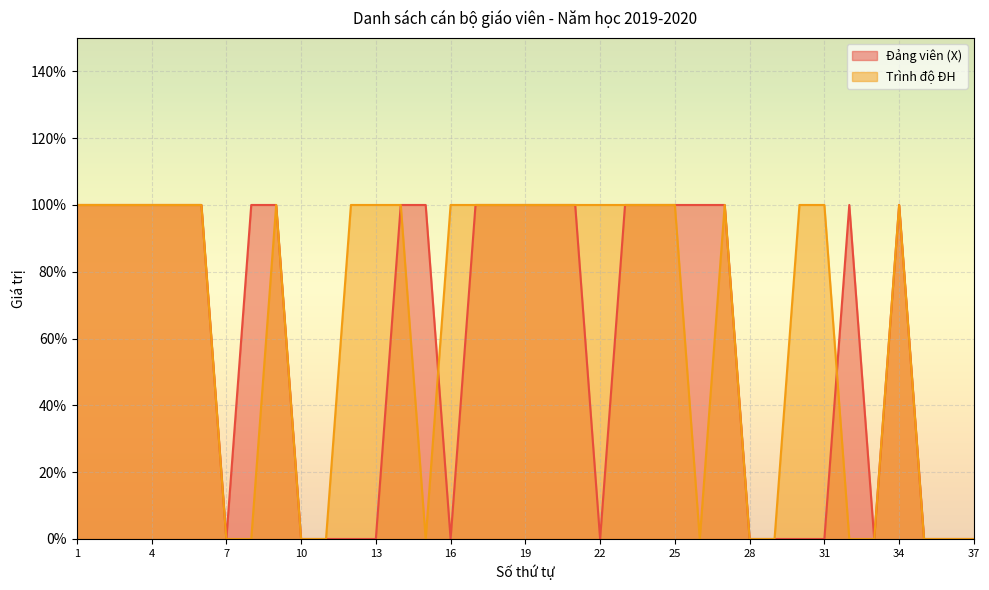

The value of Trình độ ĐH at 31 is 1. True or false?

True